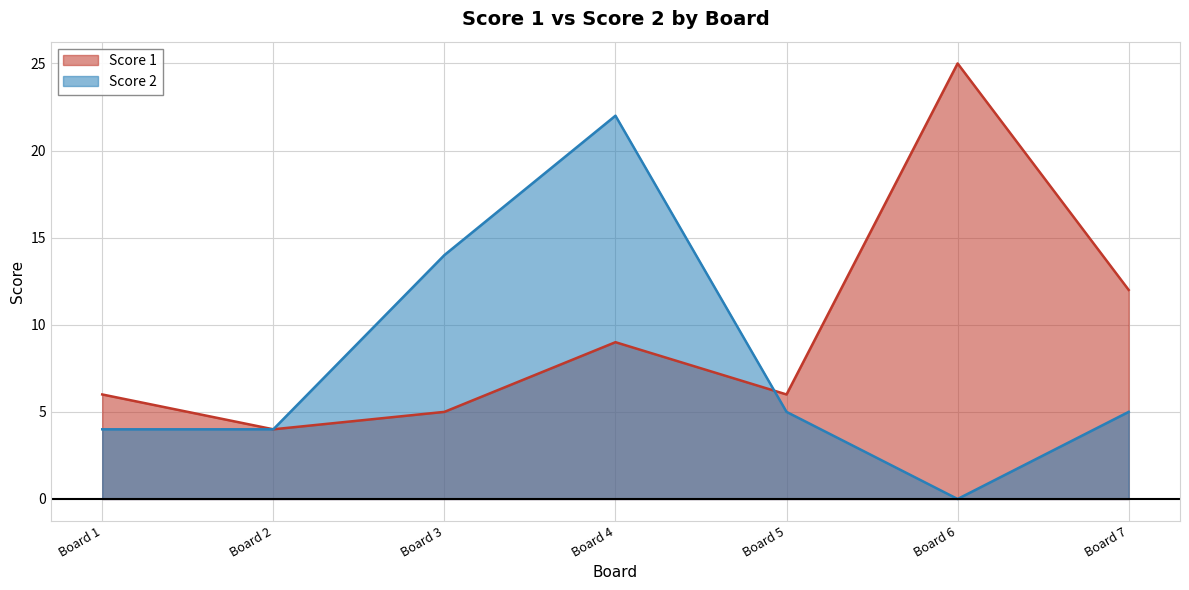

At how many categories does at least one series exceed 9?

4